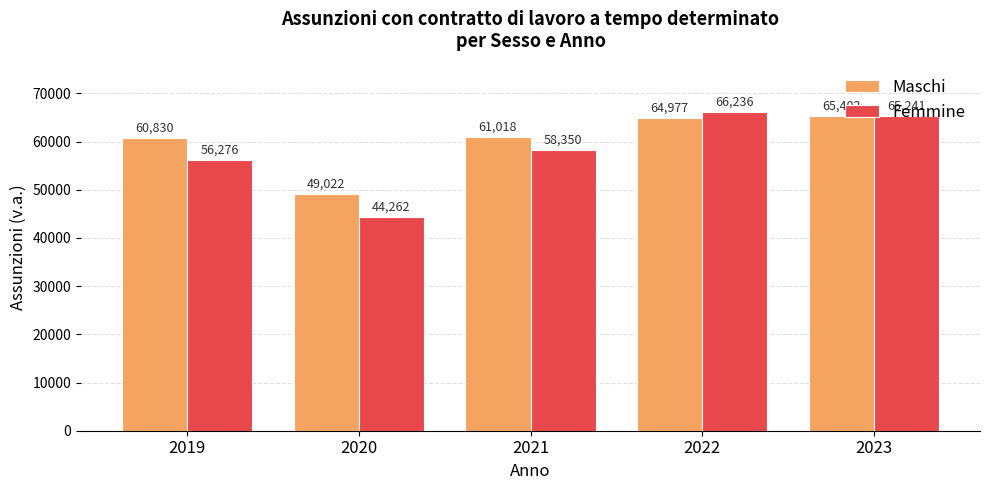

What is the maximum value shown in the chart?

66236